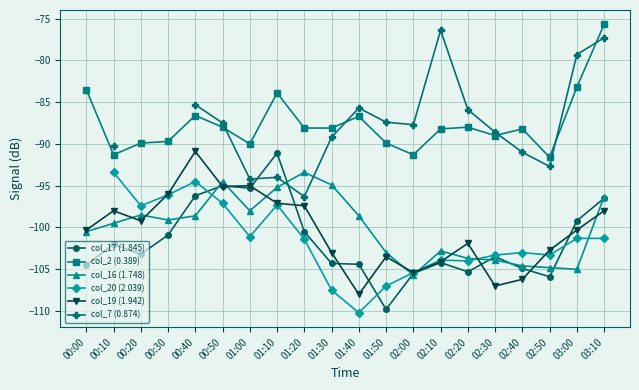

What is the difference between the highest and lowest values at 01:40?

24.5